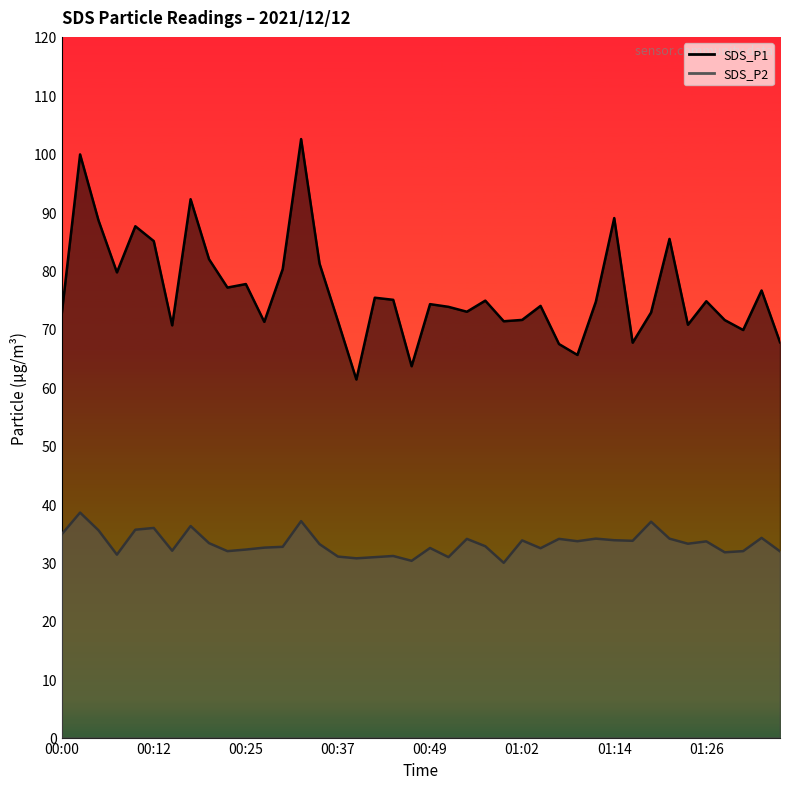

What is the average value of the SDS_P1 series?

76.5